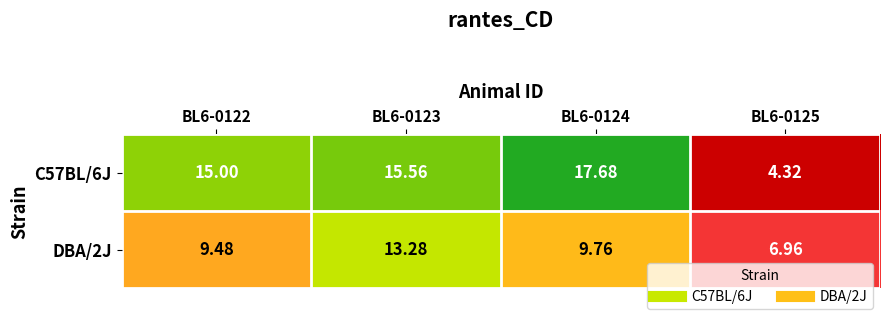

Is the value of C57BL/6J at BL6-0123 greater than the value of DBA/2J at BL6-0123?

Yes